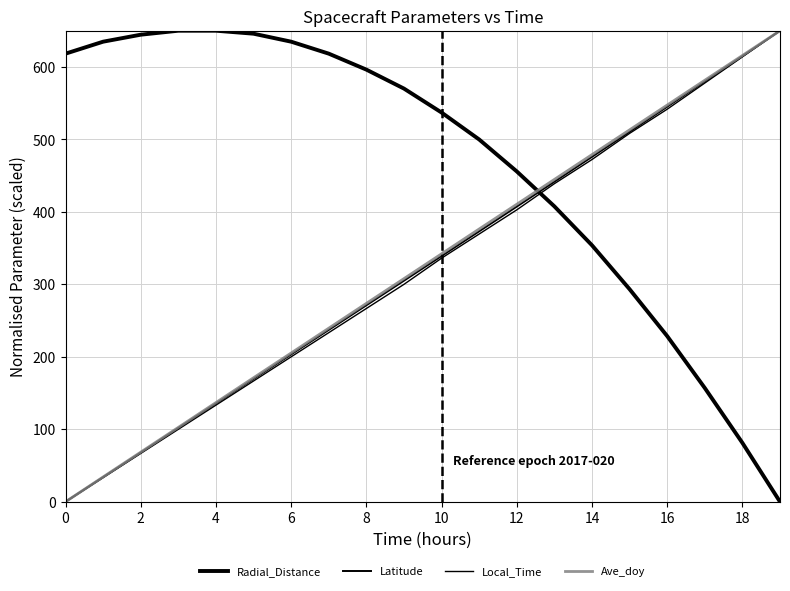

Is this an area chart (filled region under the line)?

No